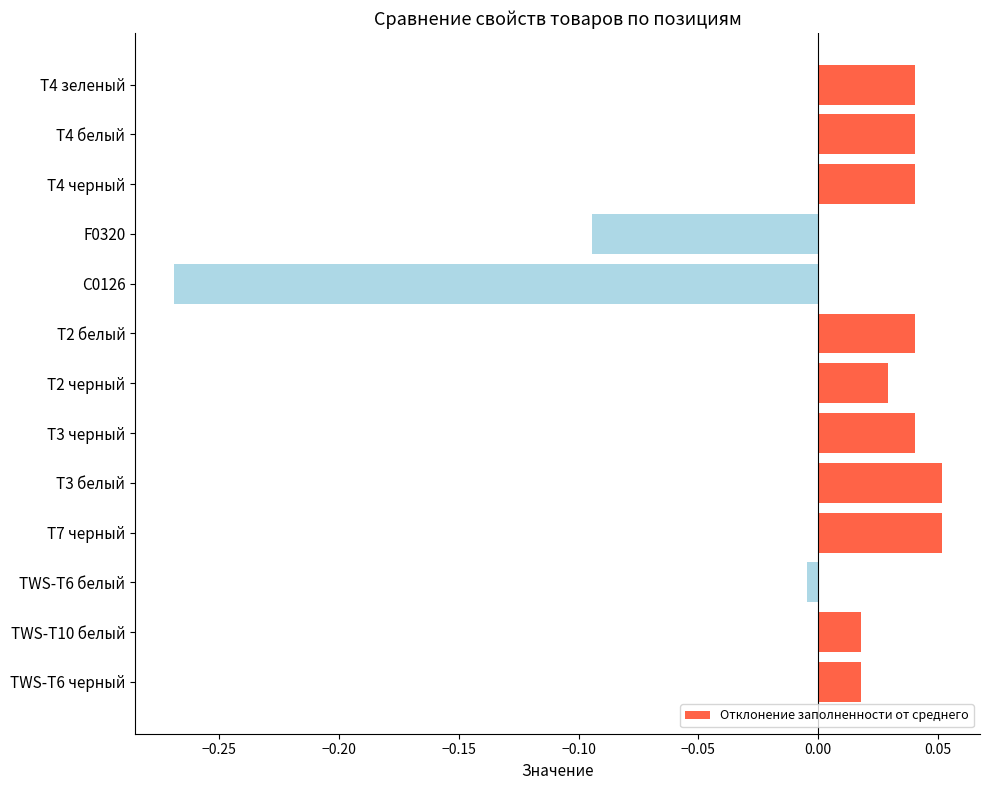

Does the chart contain any negative values?

Yes